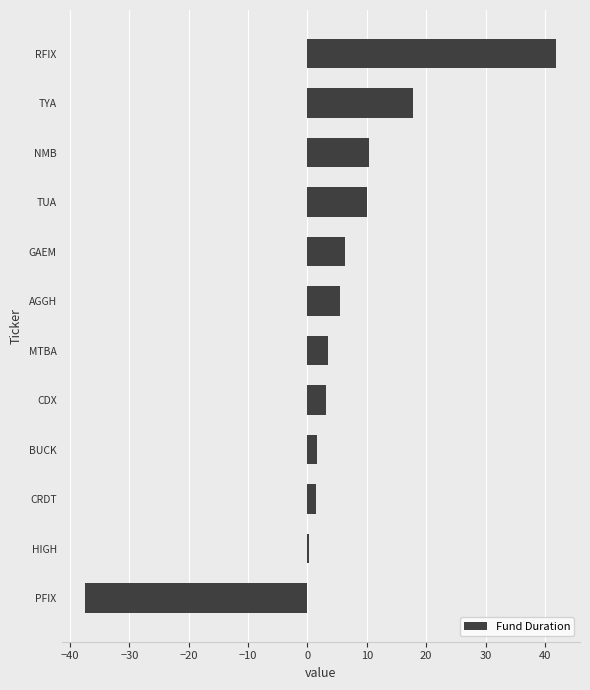

What is the sum of all values?

64.3